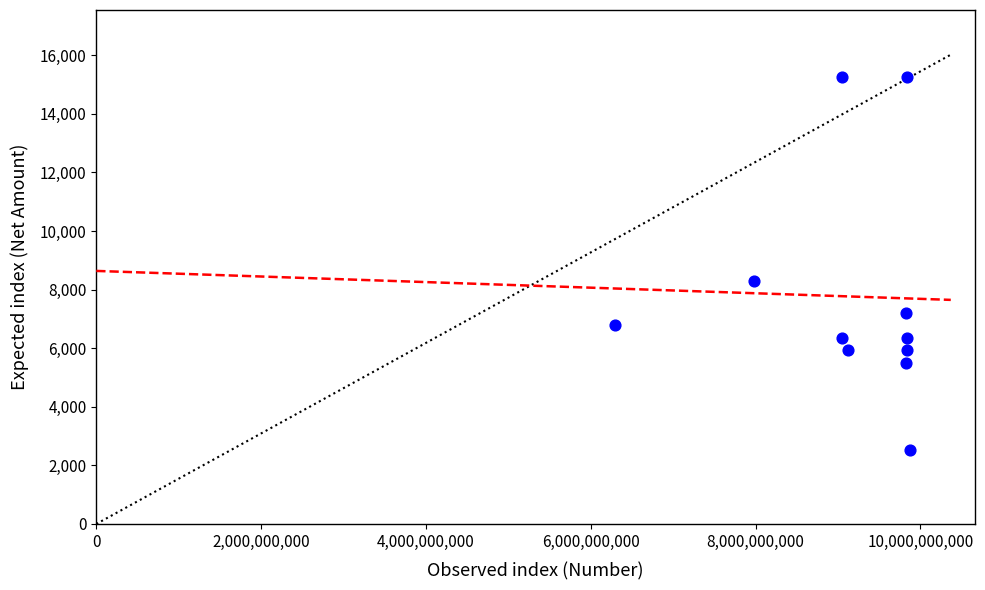

What is the average X value?

9139469698.5